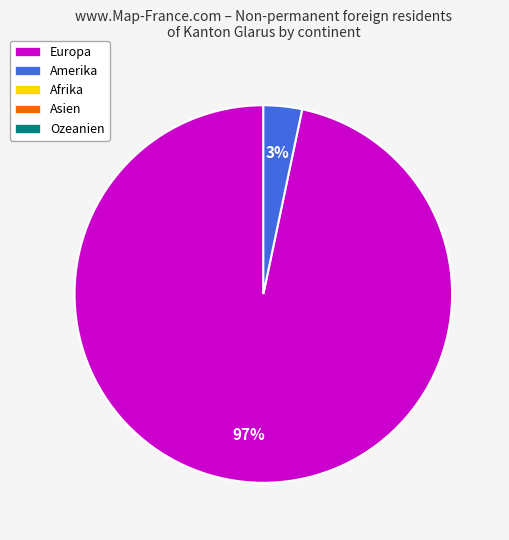

Is there any slice that represents more than half of the pie?

Yes